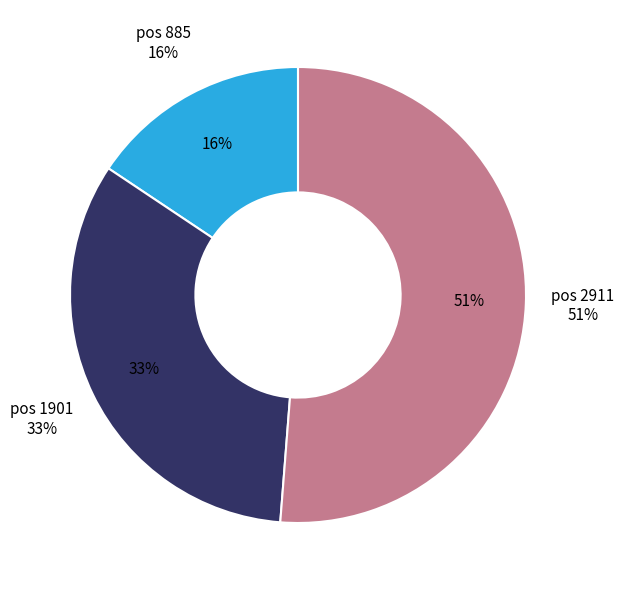

Which category has the biggest portion of the pie?

2911